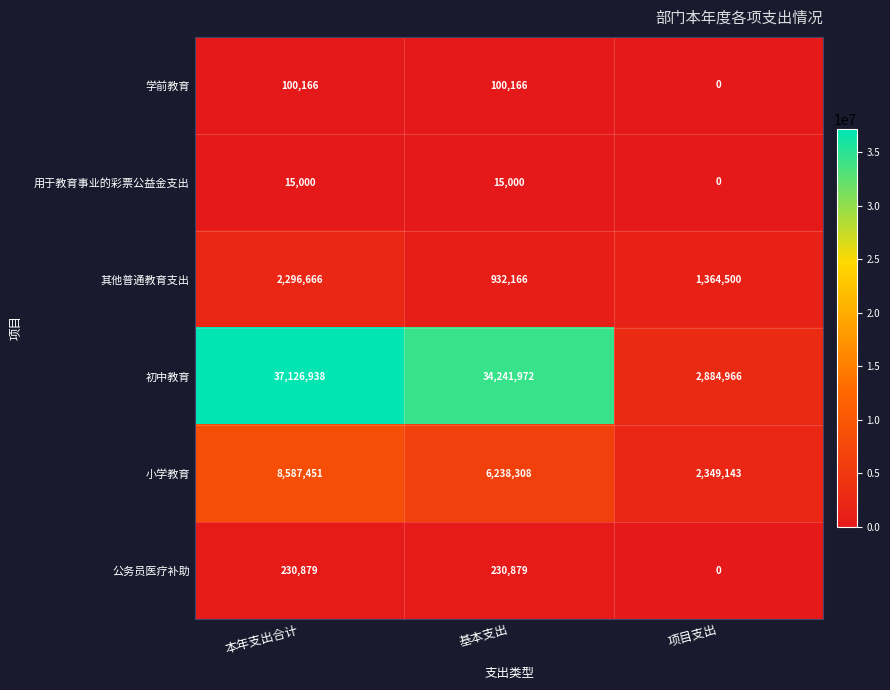

What is the total value across all series at 基本支出?

41758491